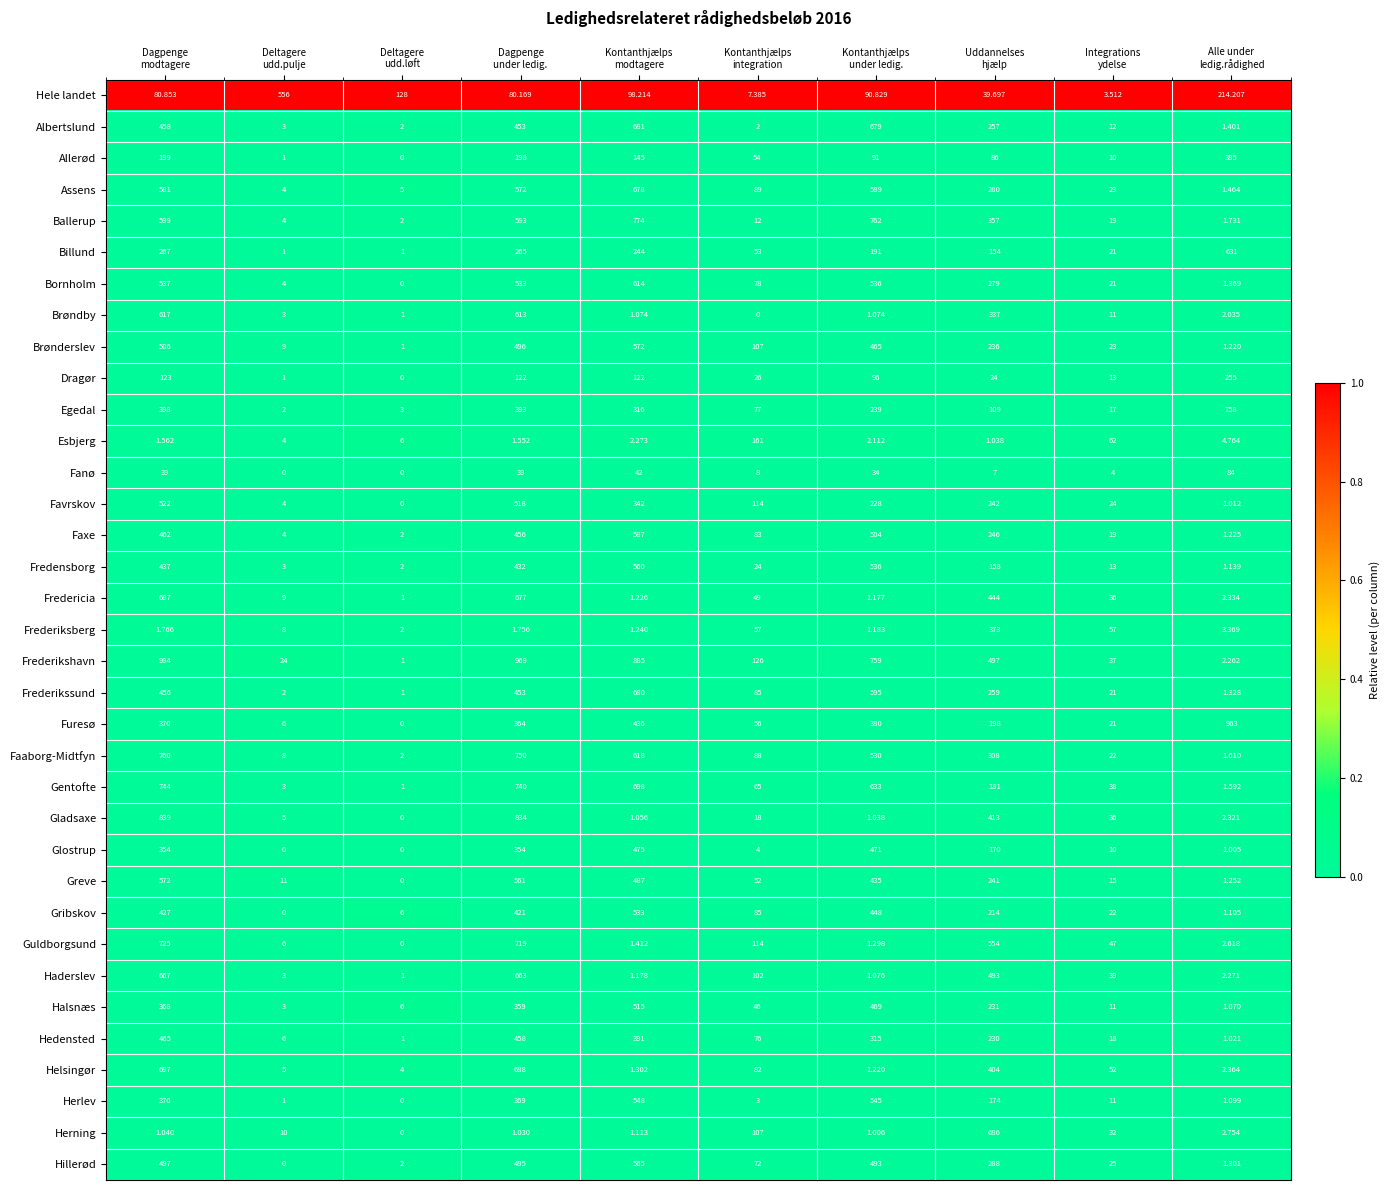

Which series has the widest spread of values?

Frederikshavn